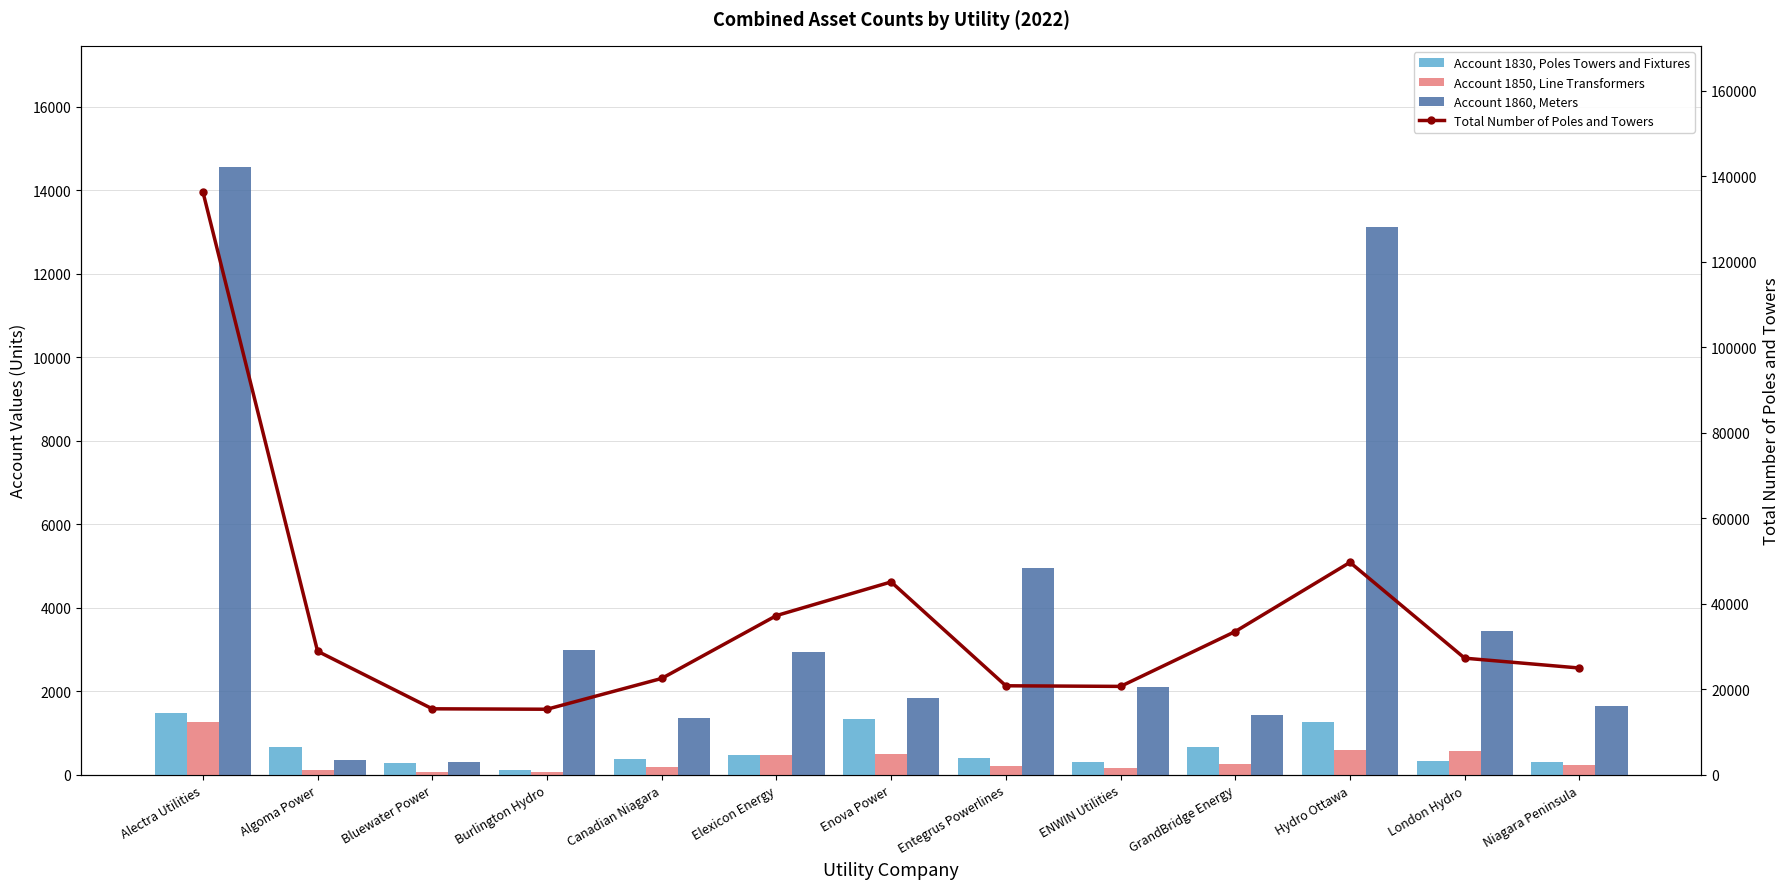

Reading left to right, transcribe all the data shown in this chart.

Account 1830, Poles Towers and Fixtures: Alectra Utilities=1493	Algoma Power=665	Bluewater Power=286	Burlington Hydro=112	Canadian Niagara=376	Elexicon Energy=474	Enova Power=1338	Entegrus Powerlines=404	ENWIN Utilities=313	GrandBridge Energy=657	Hydro Ottawa=1262	London Hydro=329	Niagara Peninsula=313
Account 1850, Line Transformers: Alectra Utilities=1264	Algoma Power=106	Bluewater Power=61	Burlington Hydro=76	Canadian Niagara=199	Elexicon Energy=473	Enova Power=496	Entegrus Powerlines=225	ENWIN Utilities=174	GrandBridge Energy=258	Hydro Ottawa=585	London Hydro=570	Niagara Peninsula=248
Account 1860, Meters: Alectra Utilities=14548	Algoma Power=346	Bluewater Power=303	Burlington Hydro=2985	Canadian Niagara=1367	Elexicon Energy=2932	Enova Power=1843	Entegrus Powerlines=4955	ENWIN Utilities=2101	GrandBridge Energy=1442	Hydro Ottawa=13111	London Hydro=3435	Niagara Peninsula=1641
Total Number of Poles and Towers: Alectra Utilities=136452	Algoma Power=28931	Bluewater Power=15462	Burlington Hydro=15362	Canadian Niagara=22569	Elexicon Energy=37270	Enova Power=45141	Entegrus Powerlines=20849	ENWIN Utilities=20705	GrandBridge Energy=33544	Hydro Ottawa=49720	London Hydro=27307	Niagara Peninsula=25005